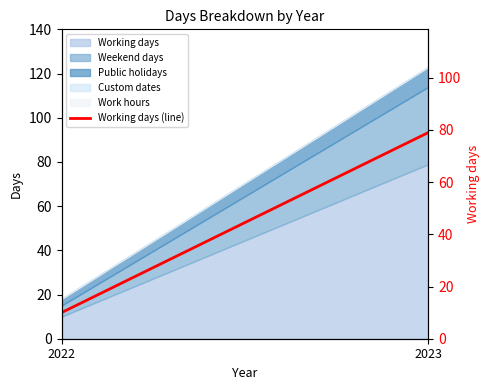

What is the value of the 1st point from the left?

10